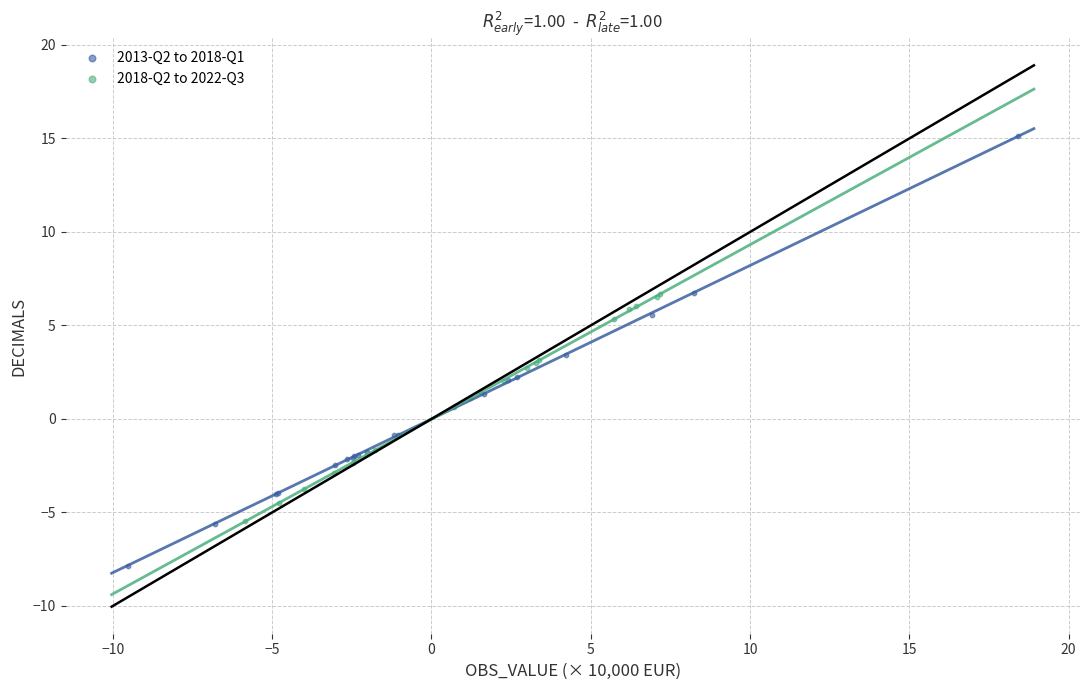

Which series reaches the minimum Y coordinate?

2013-Q2 to 2018-Q1